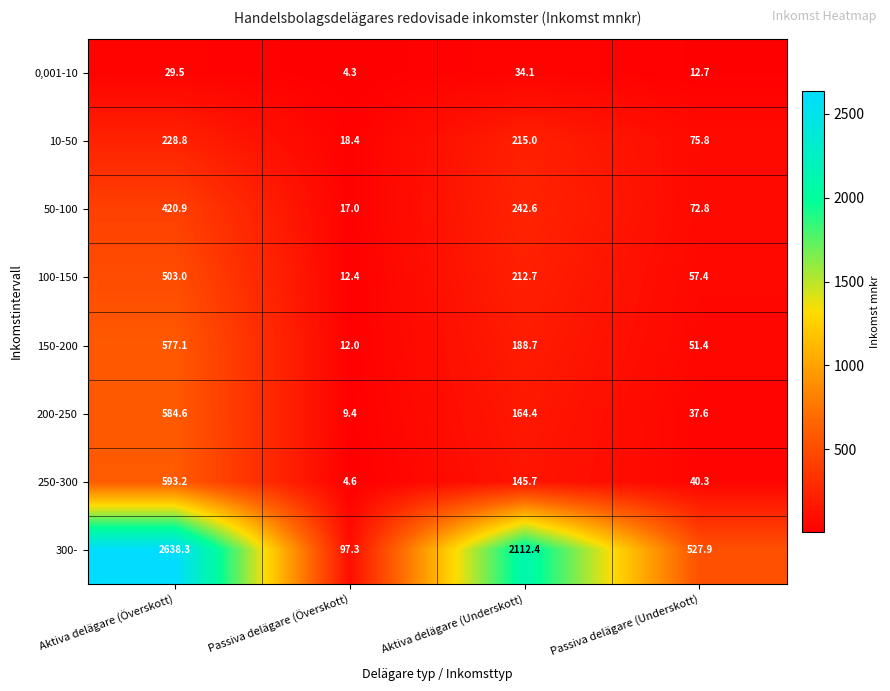

At which category is the sum across all series the highest?

Aktiva delägare (Överskott)